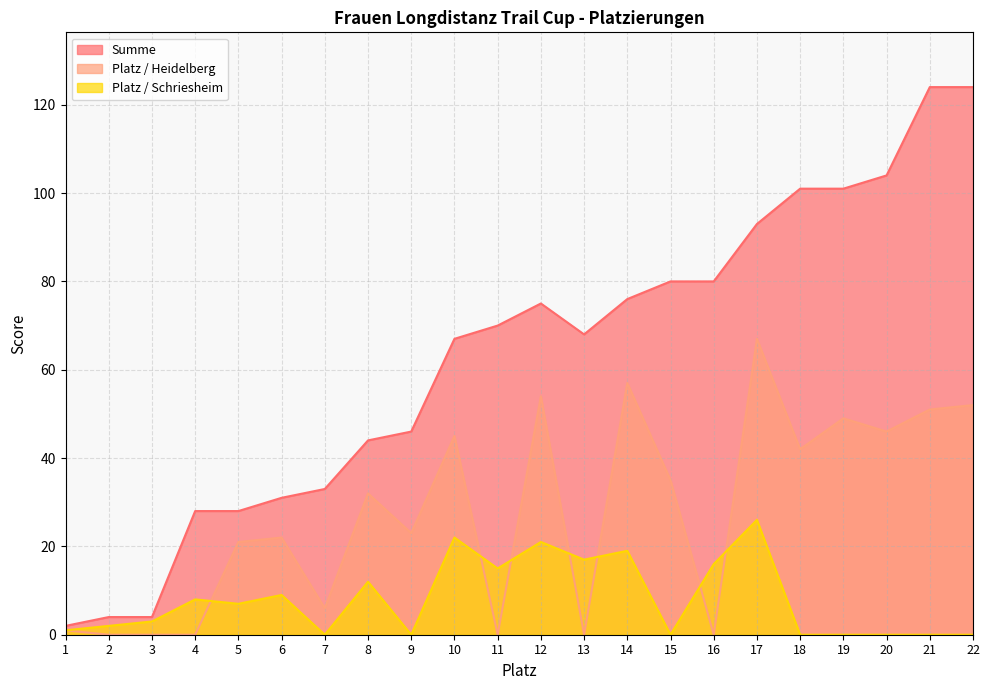

Between 9 and 1, which is larger?

9